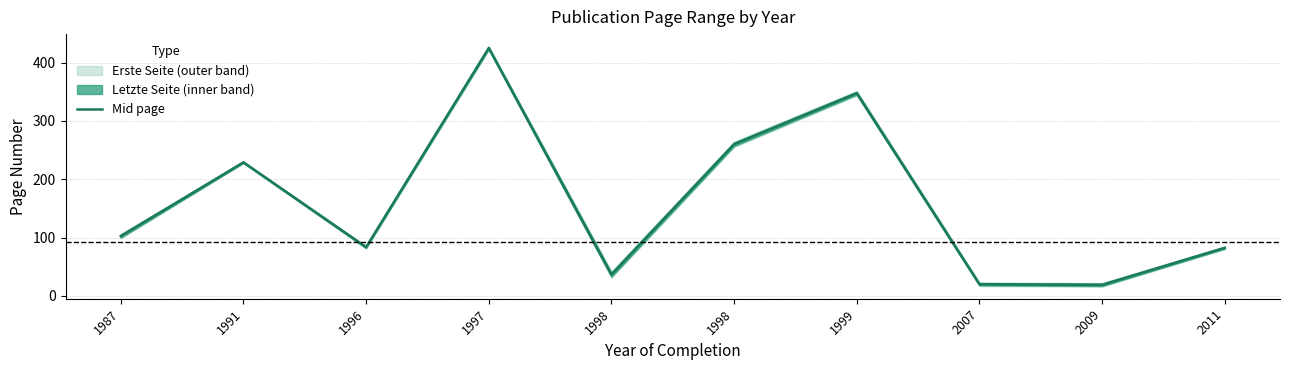

What is the average value?

160.6